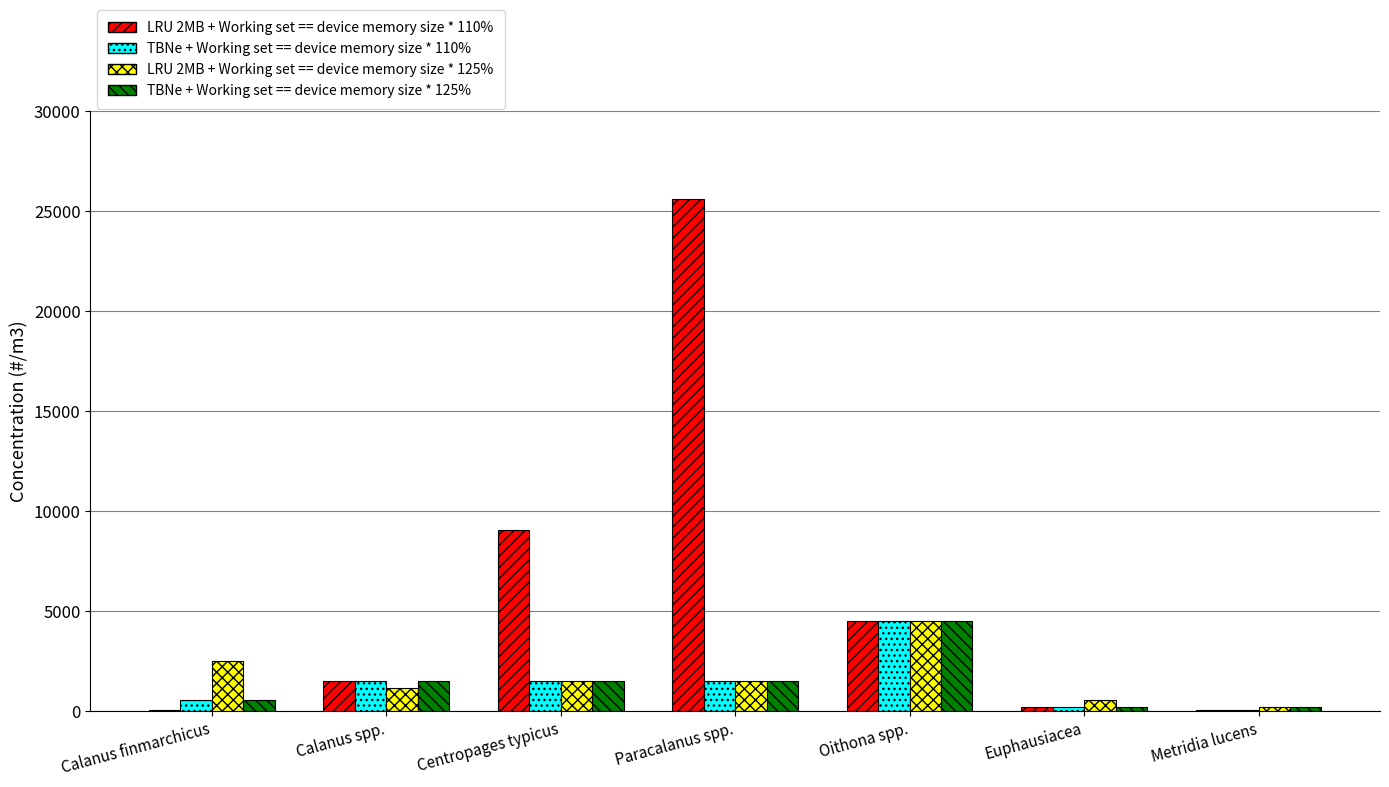

Which category has the highest value in the LRU 2MB + Working set == device memory size * 110% series?

Paracalanus spp.